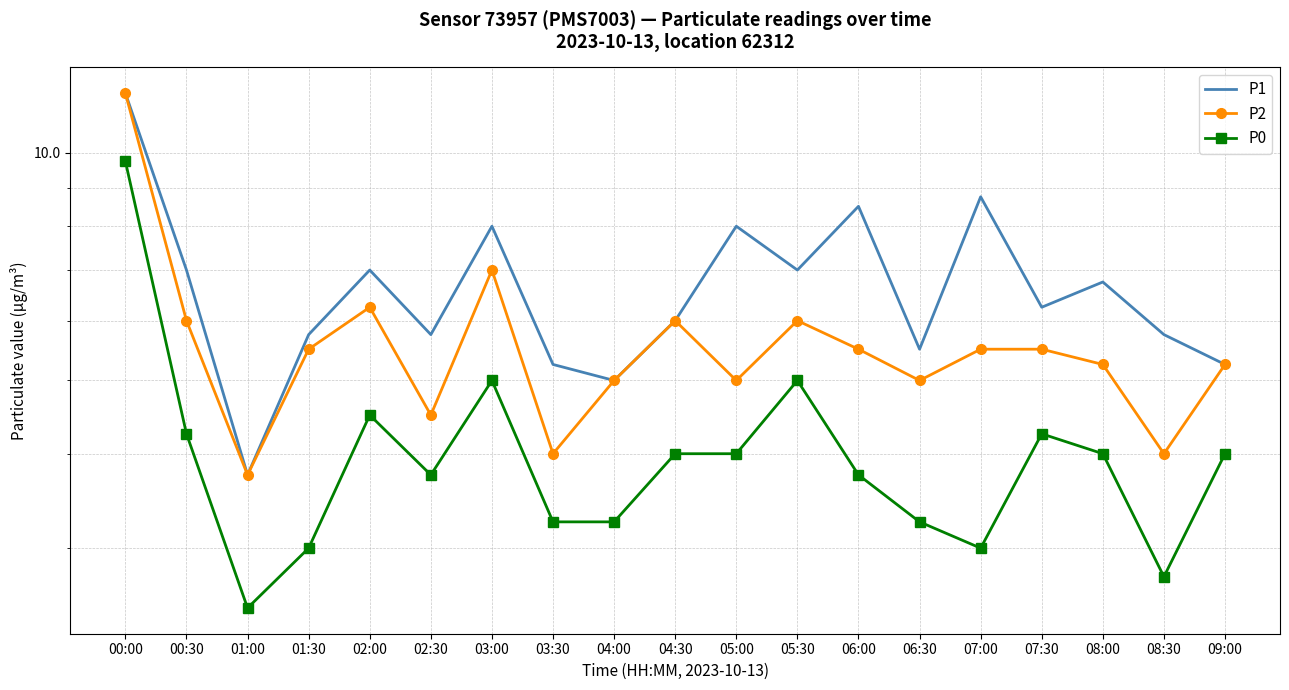

List the series in order of their peak value, lowest first.

P0, P1, P2